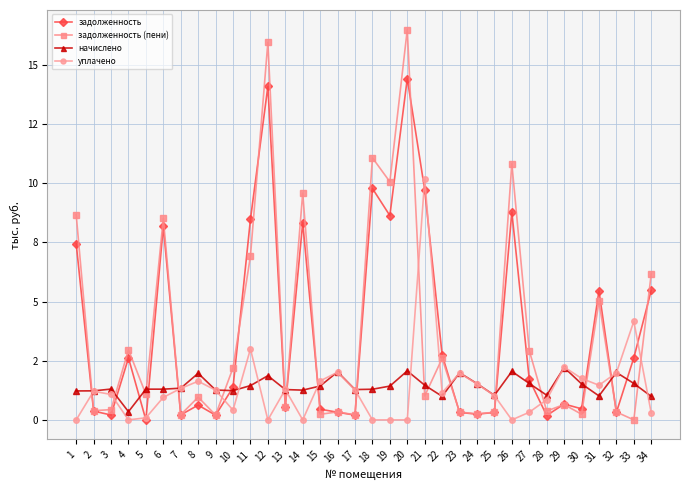

What is the lowest value of the начислено series?

0.3